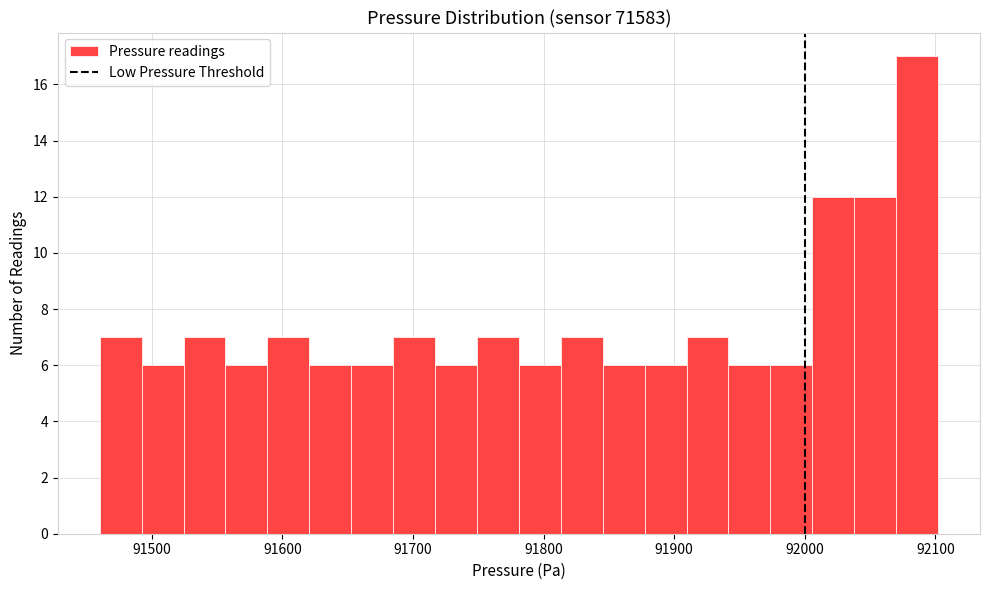

Around what value on the x-axis is the tallest bar? Give the approximate position of its centre, as read against the axis.

92090